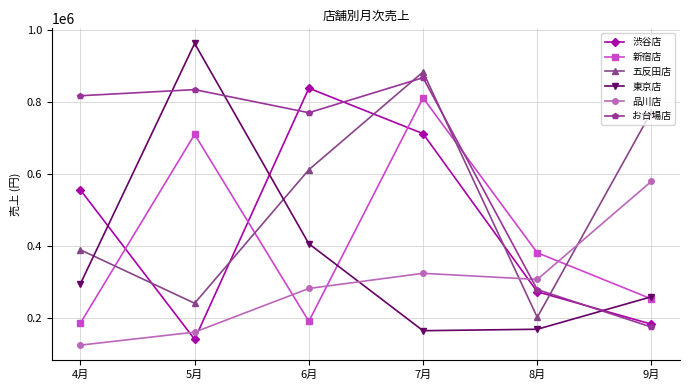

Which series changed the most between 7月 and 8月?

五反田店